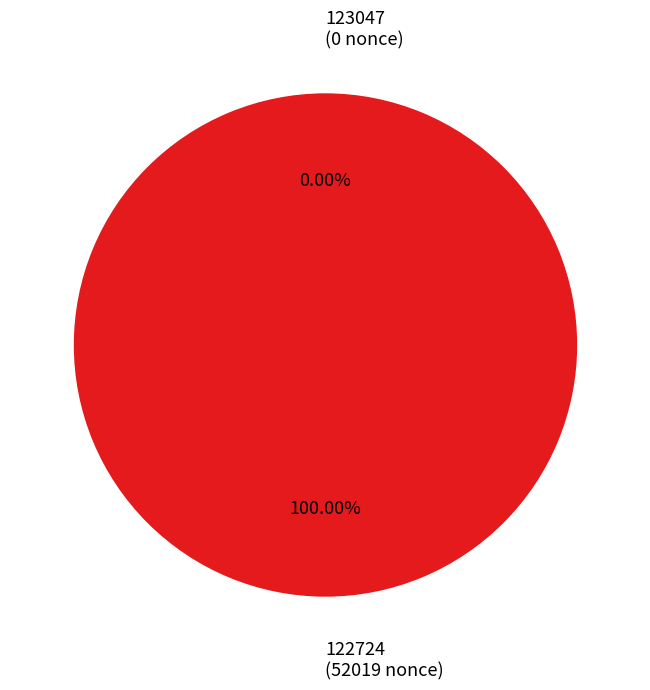

To the nearest percent, what is the average slice percentage?

50%